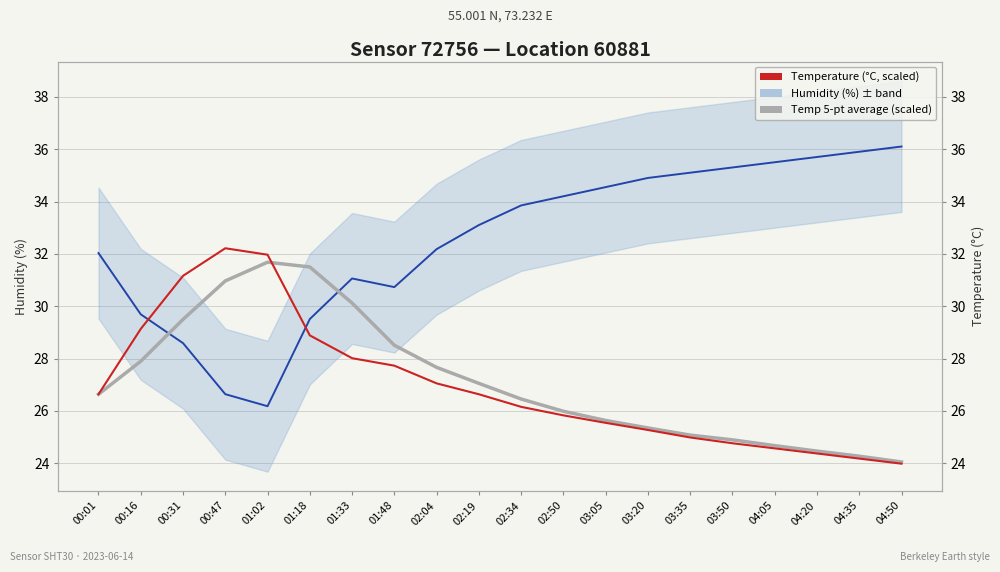

At which label does Temp 5-pt average (scaled) first exceed 26?

00:01